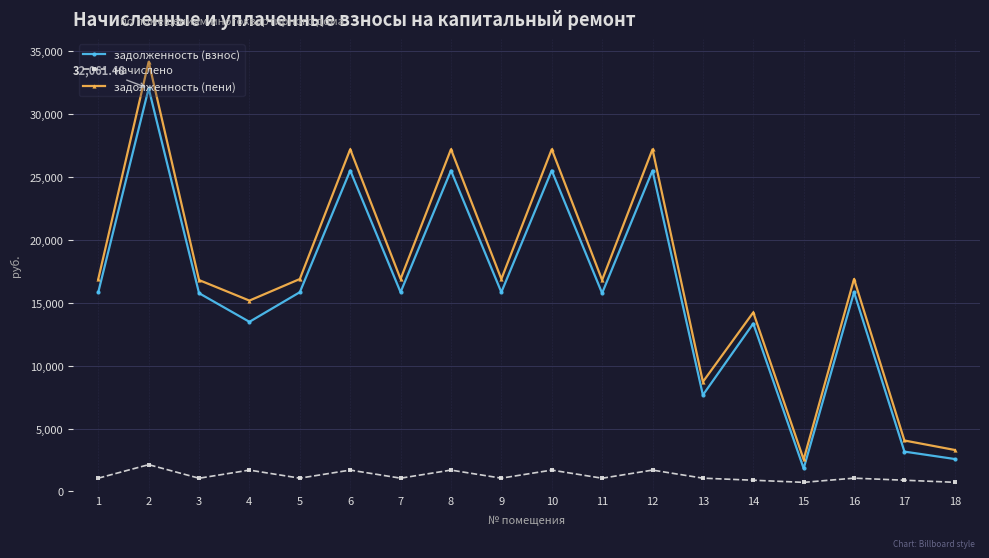

How many lines are shown in the chart?

3